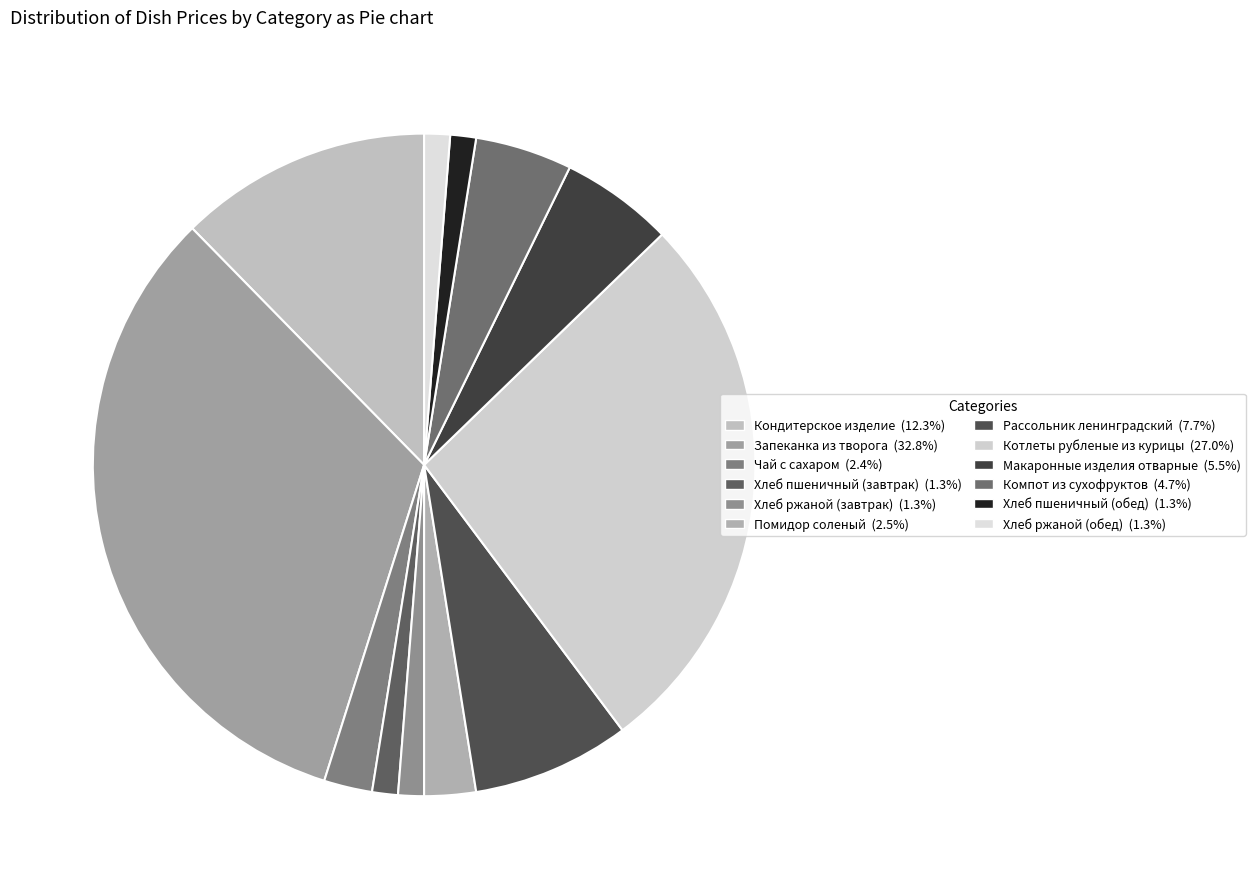

To the nearest percent, what is the difference between the Хлеб ржаной (завтрак) and Макаронные изделия отварные slice percentages?

4%